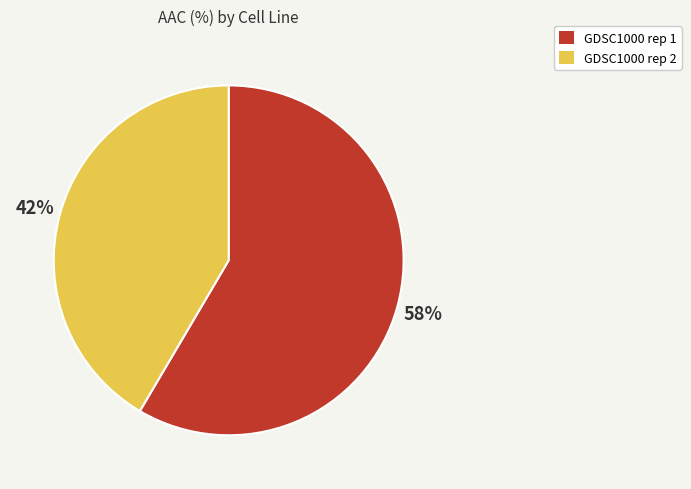

To the nearest percent, what portion does GDSC1000 rep 1 represent?

58%